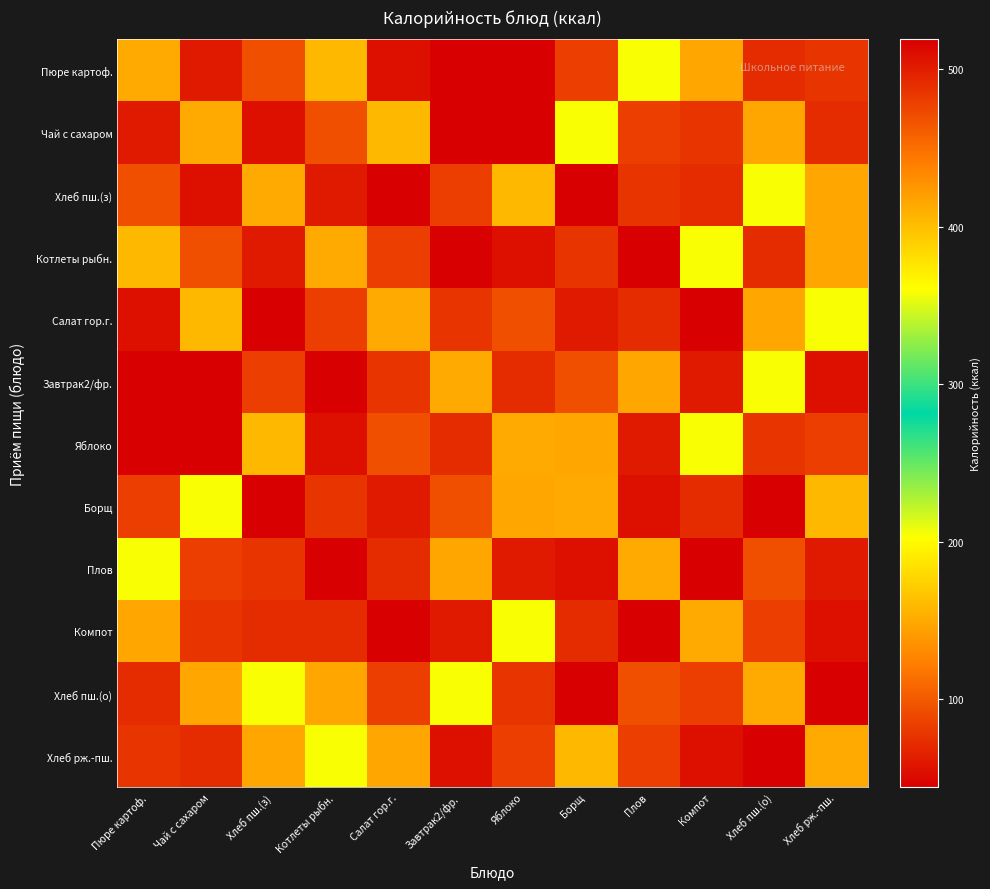

Reading left to right, what are all the values shown in this chart?

Пюре картоф.: Пюре картоф.=150	Чай с сахаром=61	Хлеб пш.(з)=94	Котлеты рыбн.=159	Салат гор.г.=55	Завтрак2/фр.=519	Яблоко=44	Борщ=83	Плов=359	Компот=147	Хлеб пш.(о)=71	Хлеб рж.-пш.=78
Чай с сахаром: Пюре картоф.=61	Чай с сахаром=150	Хлеб пш.(з)=55	Котлеты рыбн.=94	Салат гор.г.=159	Завтрак2/фр.=44	Яблоко=519	Борщ=359	Плов=83	Компот=78	Хлеб пш.(о)=147	Хлеб рж.-пш.=71
Хлеб пш.(з): Пюре картоф.=94	Чай с сахаром=55	Хлеб пш.(з)=150	Котлеты рыбн.=61	Салат гор.г.=44	Завтрак2/фр.=83	Яблоко=159	Борщ=519	Плов=78	Компот=71	Хлеб пш.(о)=359	Хлеб рж.-пш.=147
Котлеты рыбн.: Пюре картоф.=159	Чай с сахаром=94	Хлеб пш.(з)=61	Котлеты рыбн.=150	Салат гор.г.=83	Завтрак2/фр.=44	Яблоко=55	Борщ=78	Плов=519	Компот=359	Хлеб пш.(о)=71	Хлеб рж.-пш.=147
Салат гор.г.: Пюре картоф.=55	Чай с сахаром=159	Хлеб пш.(з)=44	Котлеты рыбн.=83	Салат гор.г.=150	Завтрак2/фр.=78	Яблоко=94	Борщ=61	Плов=71	Компот=519	Хлеб пш.(о)=147	Хлеб рж.-пш.=359
Завтрак2/фр.: Пюре картоф.=519	Чай с сахаром=44	Хлеб пш.(з)=83	Котлеты рыбн.=44	Салат гор.г.=78	Завтрак2/фр.=150	Яблоко=71	Борщ=94	Плов=147	Компот=61	Хлеб пш.(о)=359	Хлеб рж.-пш.=55
Яблоко: Пюре картоф.=44	Чай с сахаром=519	Хлеб пш.(з)=159	Котлеты рыбн.=55	Салат гор.г.=94	Завтрак2/фр.=71	Яблоко=150	Борщ=147	Плов=61	Компот=359	Хлеб пш.(о)=78	Хлеб рж.-пш.=83
Борщ: Пюре картоф.=83	Чай с сахаром=359	Хлеб пш.(з)=519	Котлеты рыбн.=78	Салат гор.г.=61	Завтрак2/фр.=94	Яблоко=147	Борщ=150	Плов=55	Компот=71	Хлеб пш.(о)=44	Хлеб рж.-пш.=159
Плов: Пюре картоф.=359	Чай с сахаром=83	Хлеб пш.(з)=78	Котлеты рыбн.=519	Салат гор.г.=71	Завтрак2/фр.=147	Яблоко=61	Борщ=55	Плов=150	Компот=44	Хлеб пш.(о)=94	Хлеб рж.-пш.=61
Компот: Пюре картоф.=147	Чай с сахаром=78	Хлеб пш.(з)=71	Котлеты рыбн.=71	Салат гор.г.=519	Завтрак2/фр.=61	Яблоко=359	Борщ=71	Плов=44	Компот=150	Хлеб пш.(о)=83	Хлеб рж.-пш.=55
Хлеб пш.(о): Пюре картоф.=71	Чай с сахаром=147	Хлеб пш.(з)=359	Котлеты рыбн.=147	Салат гор.г.=83	Завтрак2/фр.=359	Яблоко=78	Борщ=44	Плов=94	Компот=83	Хлеб пш.(о)=150	Хлеб рж.-пш.=519
Хлеб рж.-пш.: Пюре картоф.=78	Чай с сахаром=71	Хлеб пш.(з)=147	Котлеты рыбн.=359	Салат гор.г.=147	Завтрак2/фр.=55	Яблоко=83	Борщ=159	Плов=83	Компот=55	Хлеб пш.(о)=519	Хлеб рж.-пш.=150